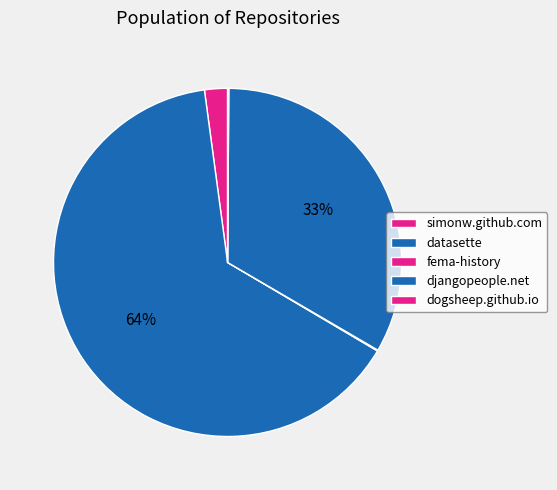

Is it true that simonw.github.com is 2% of the pie?

True